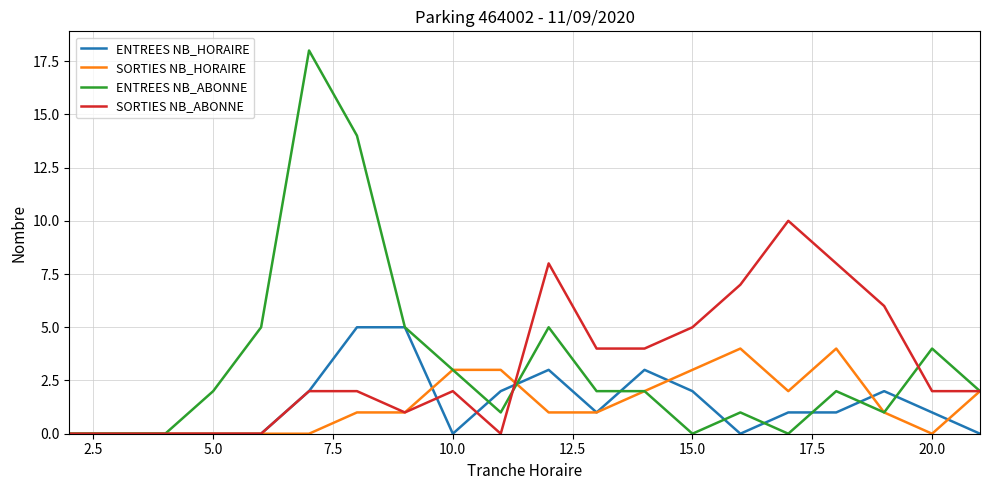

Which series has the largest range (max minus min)?

ENTREES NB_ABONNE